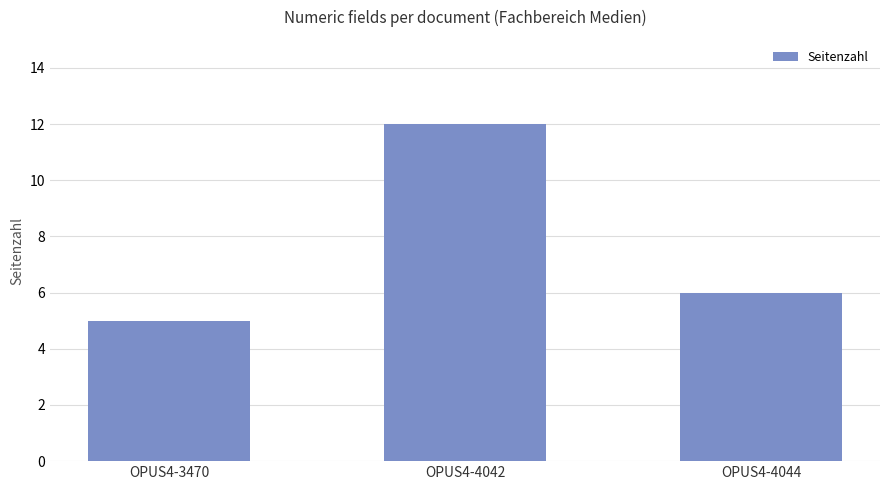

Which category has the lowest value across all series?

OPUS4-3470